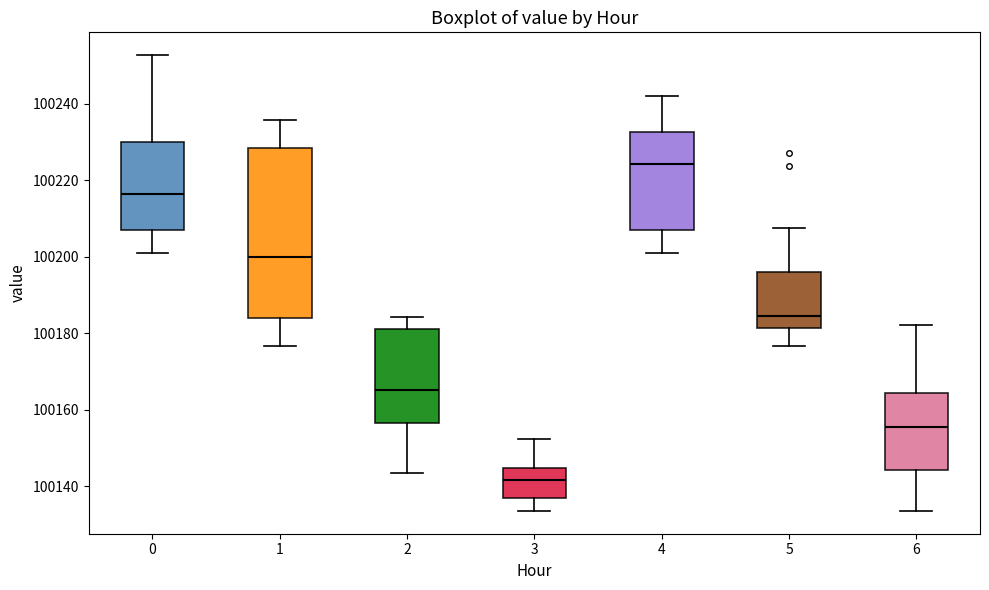

Reading left to right, transcribe this box plot: for each box, give where its median line is, the range the box spans, and where its two whiskers end, as read against the y-axis. The values are not printed on the chart, so give them approximately, as read against the axis.

0: median 100216, box 100206 to 100230, whiskers 100200 to 100252
1: median 100200, box 100184 to 100228, whiskers 100176 to 100236
2: median 100166, box 100156 to 100182, whiskers 100144 to 100184
3: median 100142, box 100136 to 100144, whiskers 100134 to 100152
4: median 100224, box 100206 to 100232, whiskers 100200 to 100242
5: median 100184, box 100182 to 100196, whiskers 100176 to 100208
6: median 100156, box 100144 to 100164, whiskers 100134 to 100182